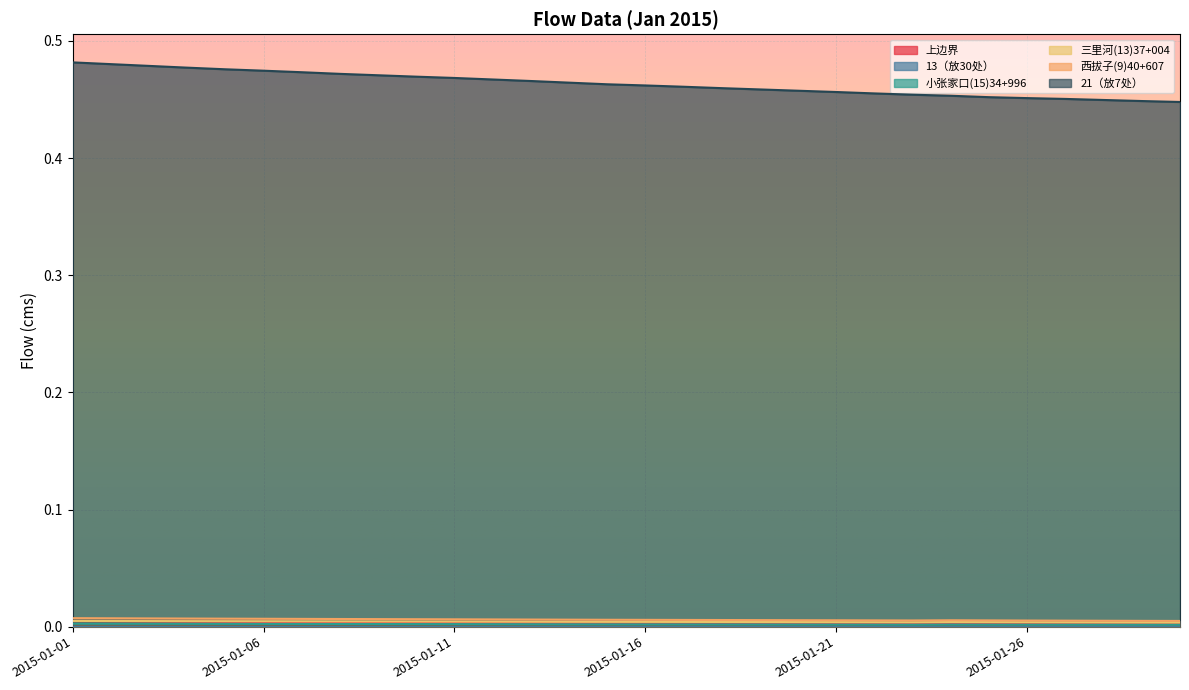

Reading left to right, extract all data points from this chart.

上边界: 0.0	0.0	0.0	0.0	0.0	0.0	0.0	0.0	0.0	0.0	0.0	0.0	0.0	0.0	0.0	0.0	0.0	0.0	0.0	0.0	0.0	0.0	0.0	0.0	0.0	0.0	0.0	0.0	0.0	0.0
13（放30处）: 0.0	0.0	0.0	0.0	0.0	0.0	0.0	0.0	0.0	0.0	0.0	0.0	0.0	0.0	0.0	0.0	0.0	0.0	0.0	0.0	0.0	0.0	0.0	0.0	0.0	0.0	0.0	0.0	0.0	0.0
小张家口(15)34+996: 0.0	0.0	0.0	0.0	0.0	0.0	0.0	0.0	0.0	0.0	0.0	0.0	0.0	0.0	0.0	0.0	0.0	0.0	0.0	0.0	0.0	0.0	0.0	0.0	0.0	0.0	0.0	0.0	0.0	0.0
三里河(13)37+004: 0.0	0.0	0.0	0.0	0.0	0.0	0.0	0.0	0.0	0.0	0.0	0.0	0.0	0.0	0.0	0.0	0.0	0.0	0.0	0.0	0.0	0.0	0.0	0.0	0.0	0.0	0.0	0.0	0.0	0.0
西拔子(9)40+607: 0.0	0.0	0.0	0.0	0.0	0.0	0.0	0.0	0.0	0.0	0.0	0.0	0.0	0.0	0.0	0.0	0.0	0.0	0.0	0.0	0.0	0.0	0.0	0.0	0.0	0.0	0.0	0.0	0.0	0.0
21（放7处）: 0.5	0.5	0.5	0.5	0.5	0.5	0.5	0.5	0.5	0.5	0.5	0.5	0.5	0.5	0.5	0.5	0.5	0.5	0.5	0.5	0.5	0.5	0.5	0.5	0.5	0.5	0.5	0.4	0.4	0.4